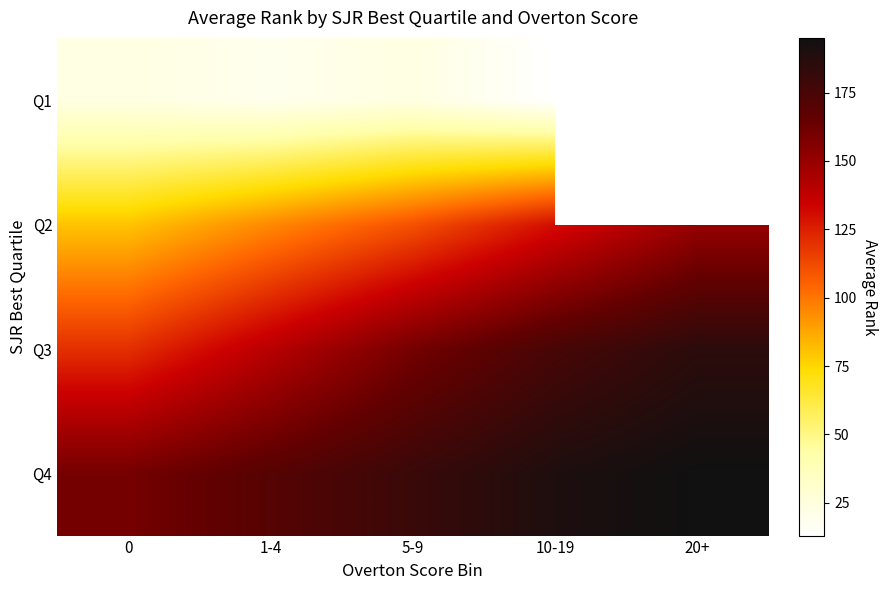

What is the highest value of the Q3 series?

185.0